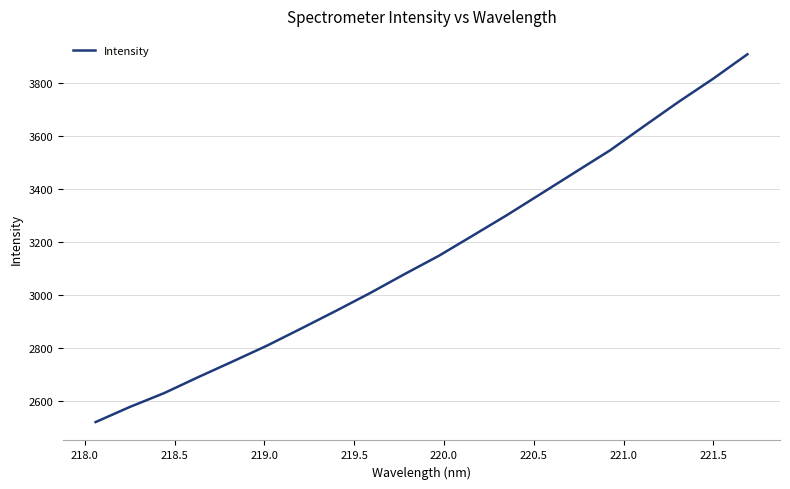

What is the maximum value shown in the chart?

3909.4